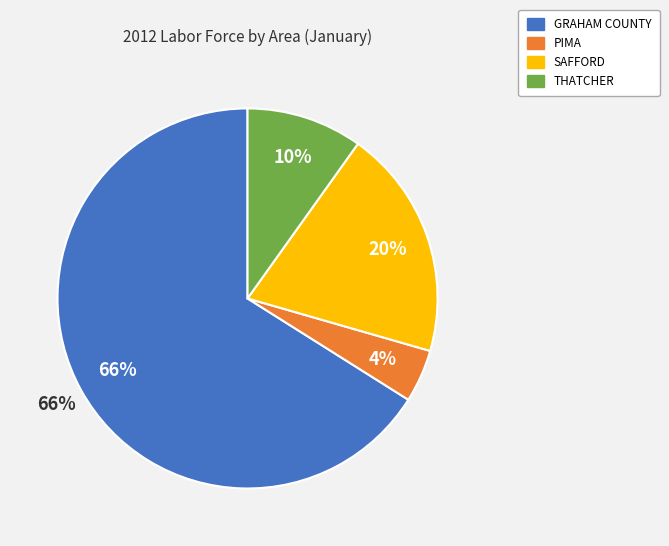

Which slice is the smallest?

PIMA